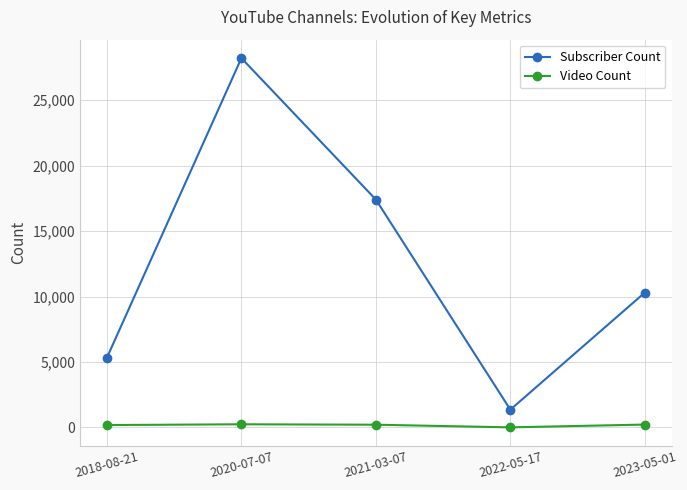

How many categories are shown in the chart?

5